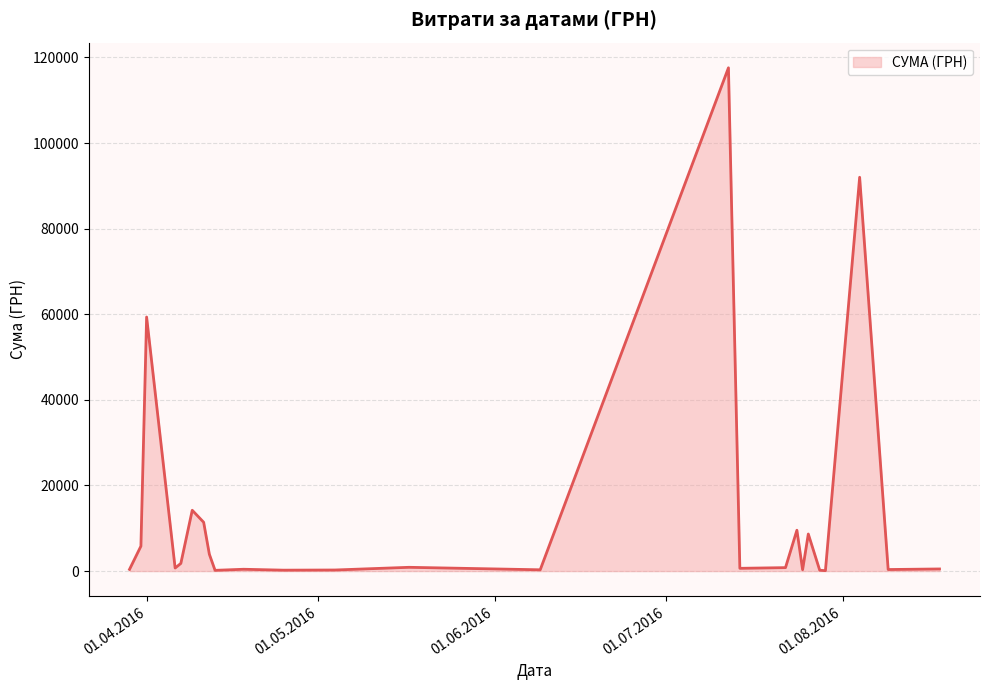

What is the maximum value shown in the chart?

117568.8